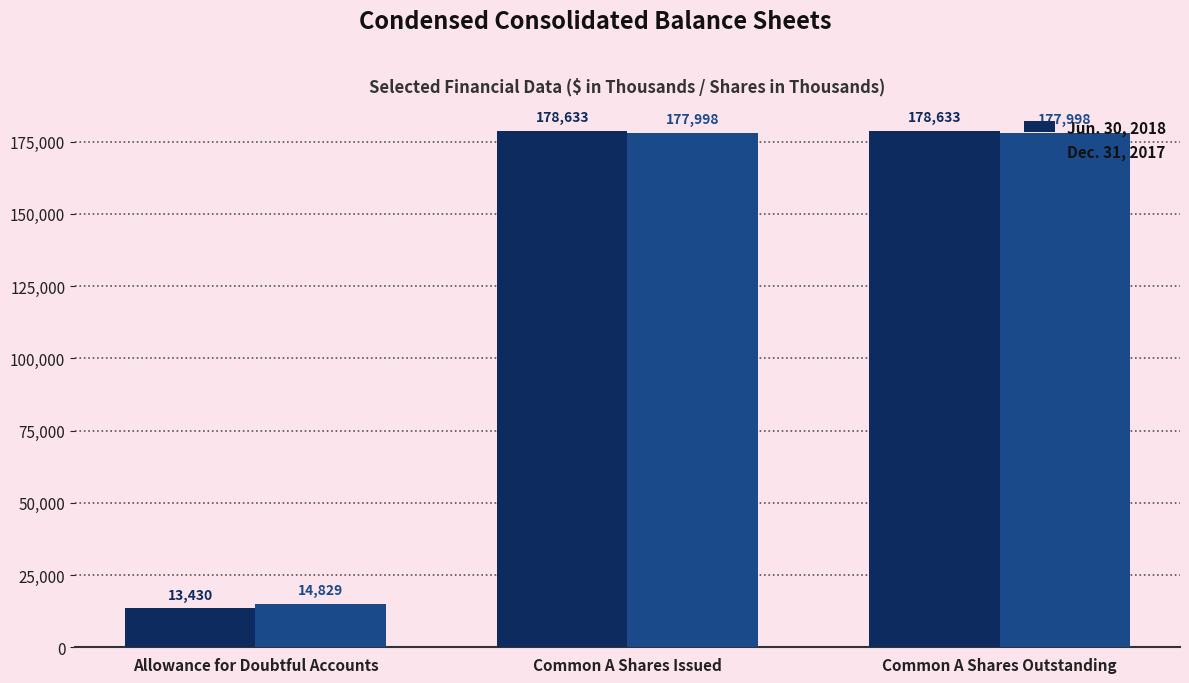

What is the approximate value of Dec. 31, 2017 at Allowance for Doubtful Accounts?

14829